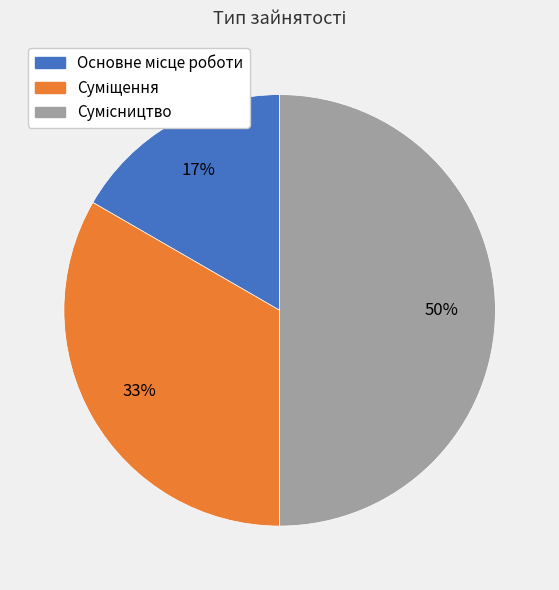

To the nearest percent, what is the average slice percentage?

33%